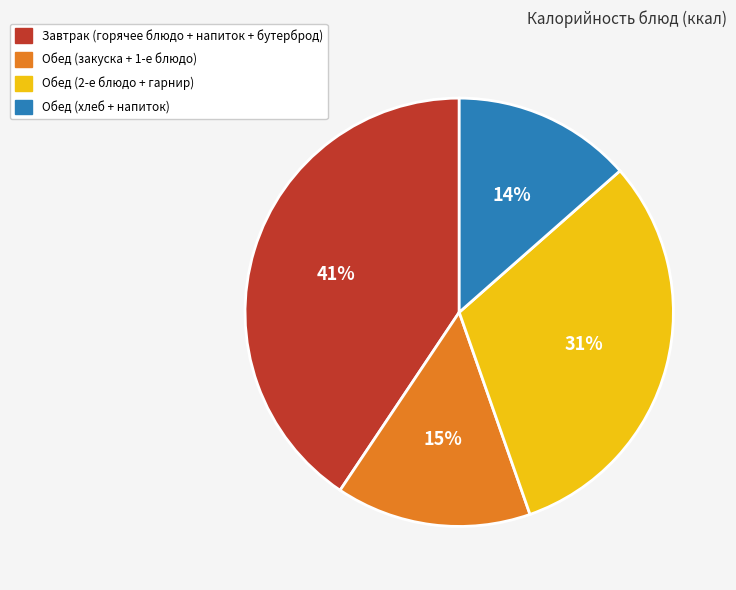

Is there any slice that represents more than half of the pie?

No